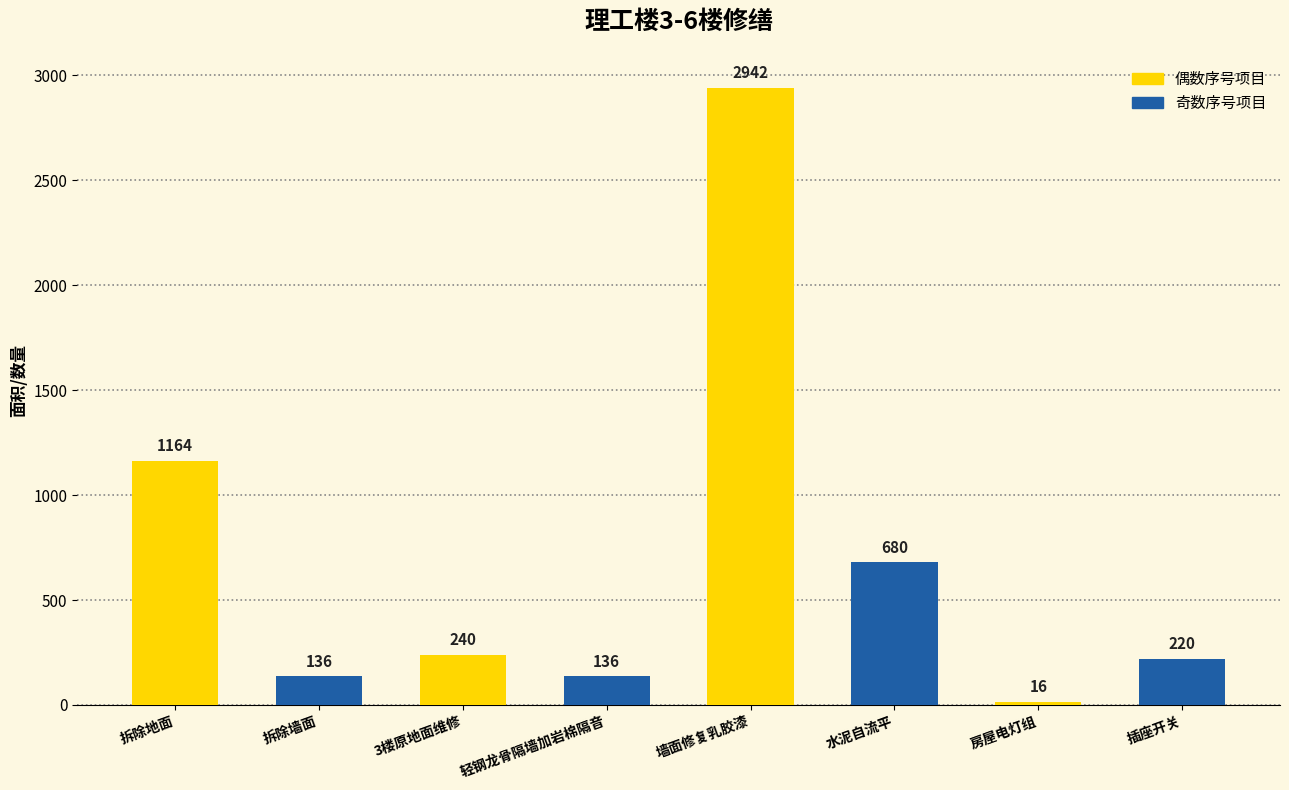

What position from the left is 插座开关?

8